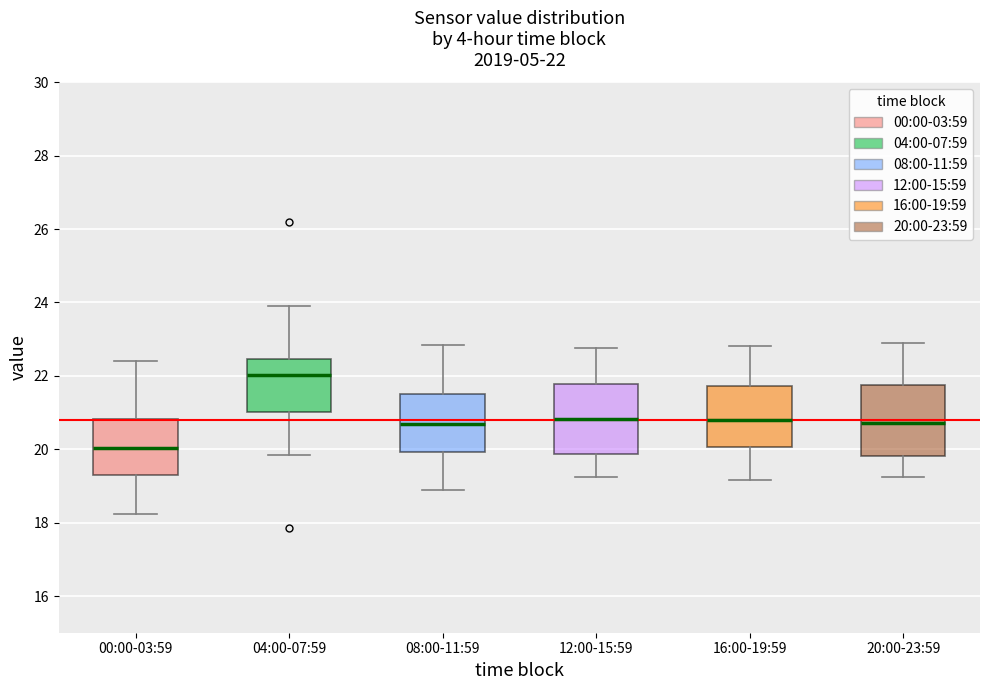

Which box's median line is the lowest?

00:00-03:59